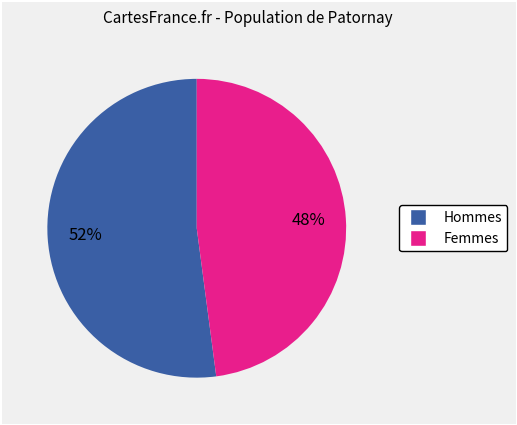

Is there a majority slice in this chart?

Yes